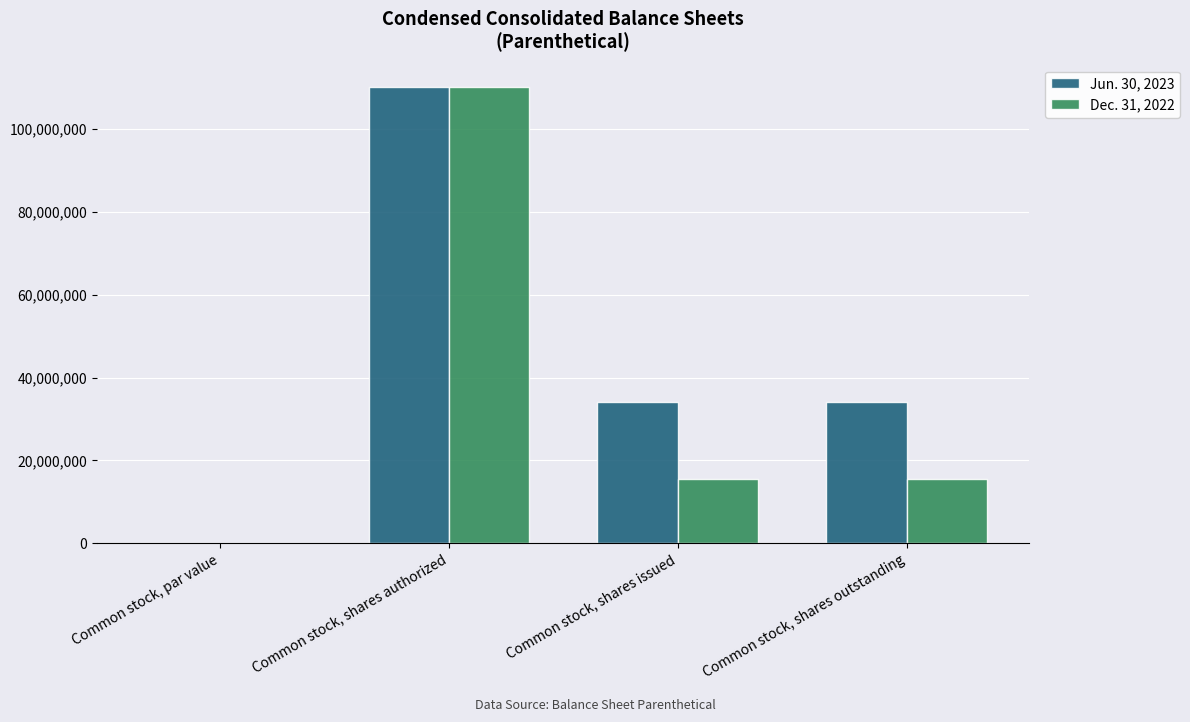

True or false: Dec. 31, 2022 has a value of 15496932.0 at Common stock, shares issued.

True